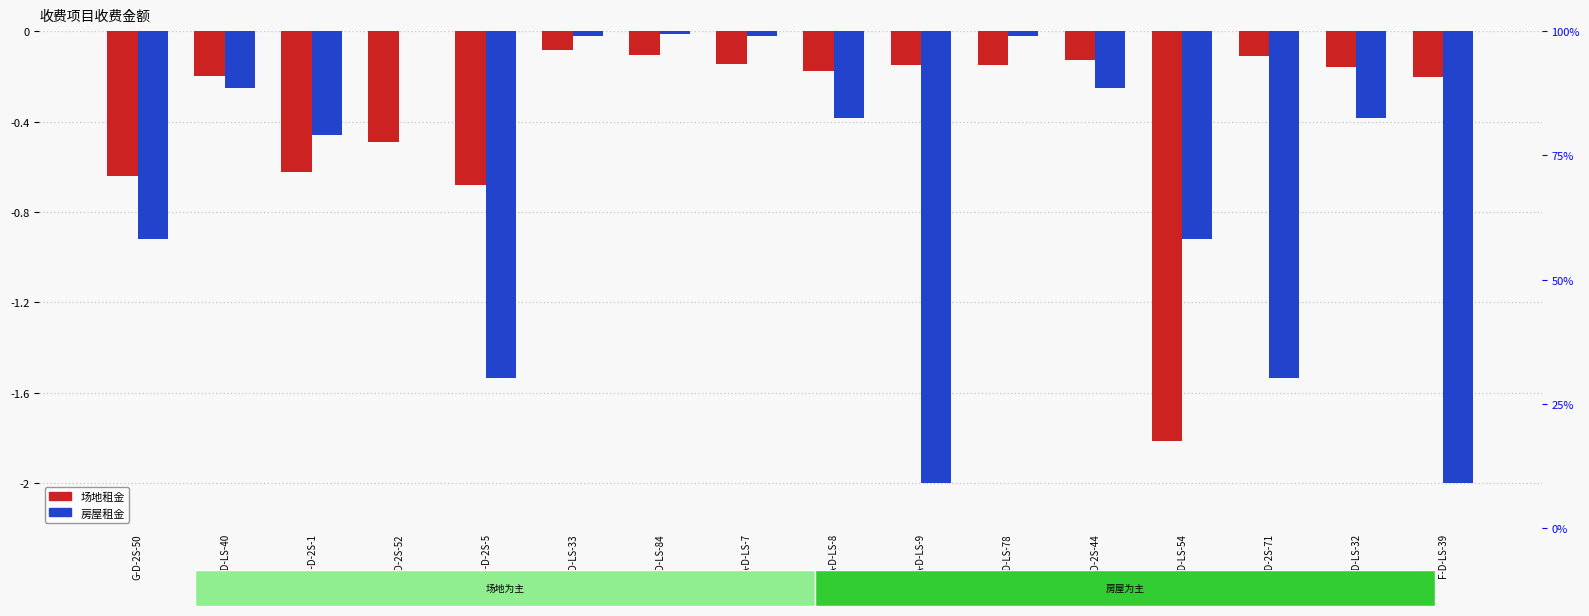

Which has a higher value, D-D-LS-33 or G-D-2S-52?

D-D-LS-33